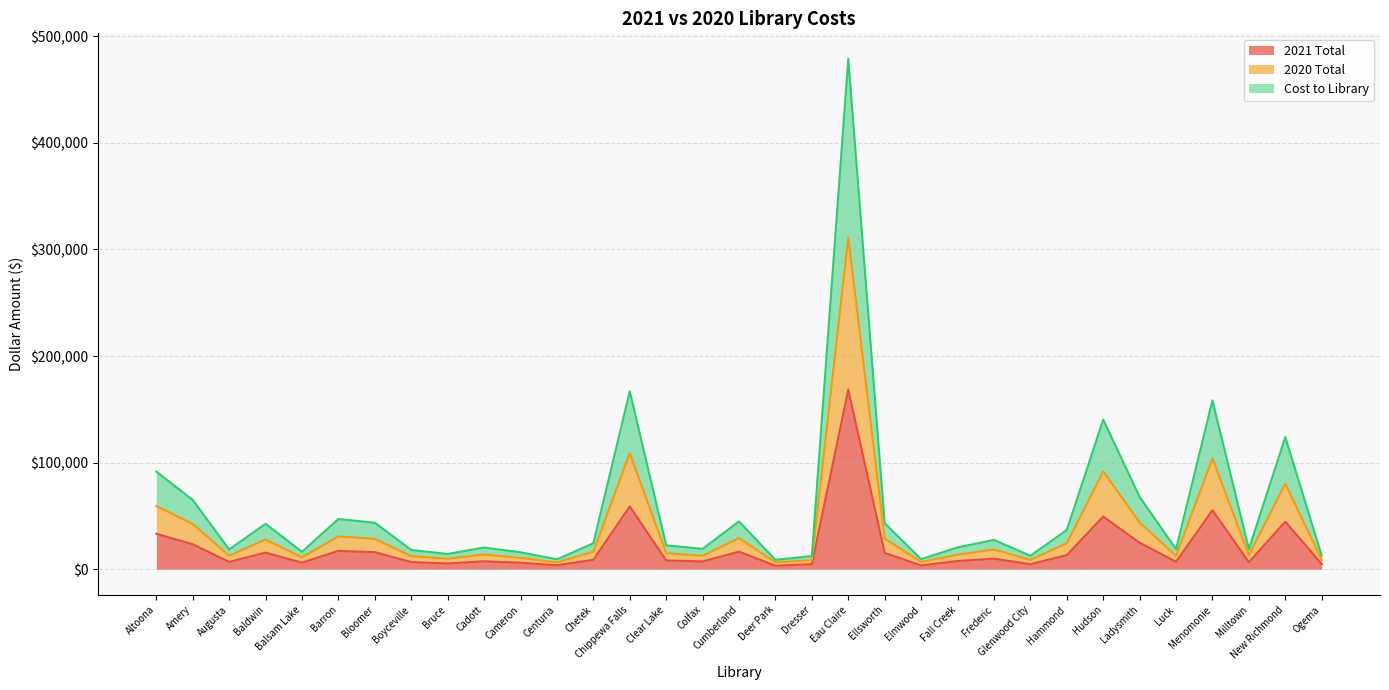

What position from the right is Glenwood City?

9